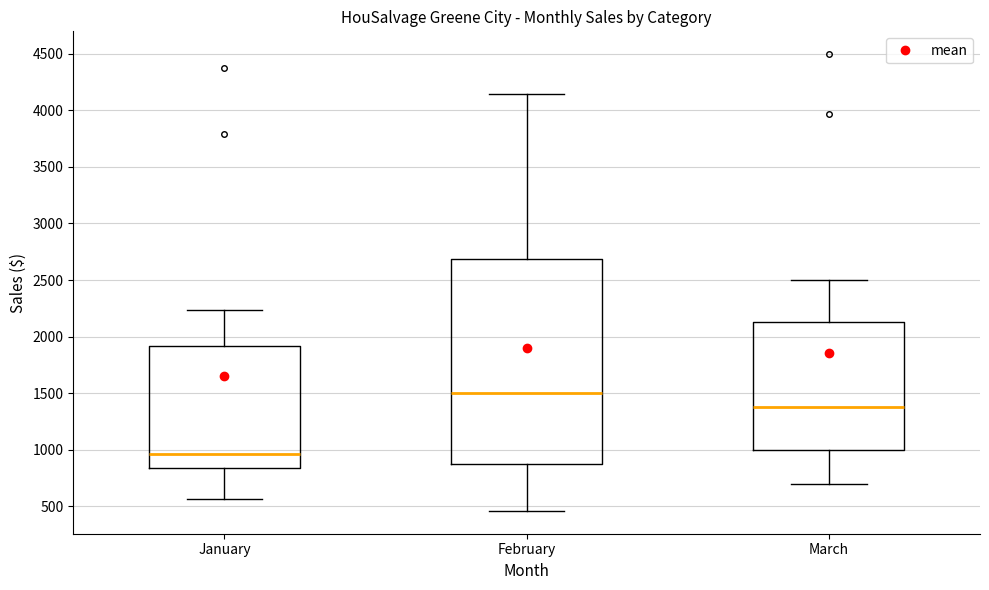

Reading left to right, read every box against the y-axis: the position of its median line, the range the box covers, and the ends of its whiskers. The values are not printed on the chart, so give them approximately, as read against the axis.

January: median 950, box 850 to 1900, whiskers 550 to 2250
February: median 1500, box 850 to 2700, whiskers 450 to 4150
March: median 1400, box 1000 to 2150, whiskers 700 to 2500